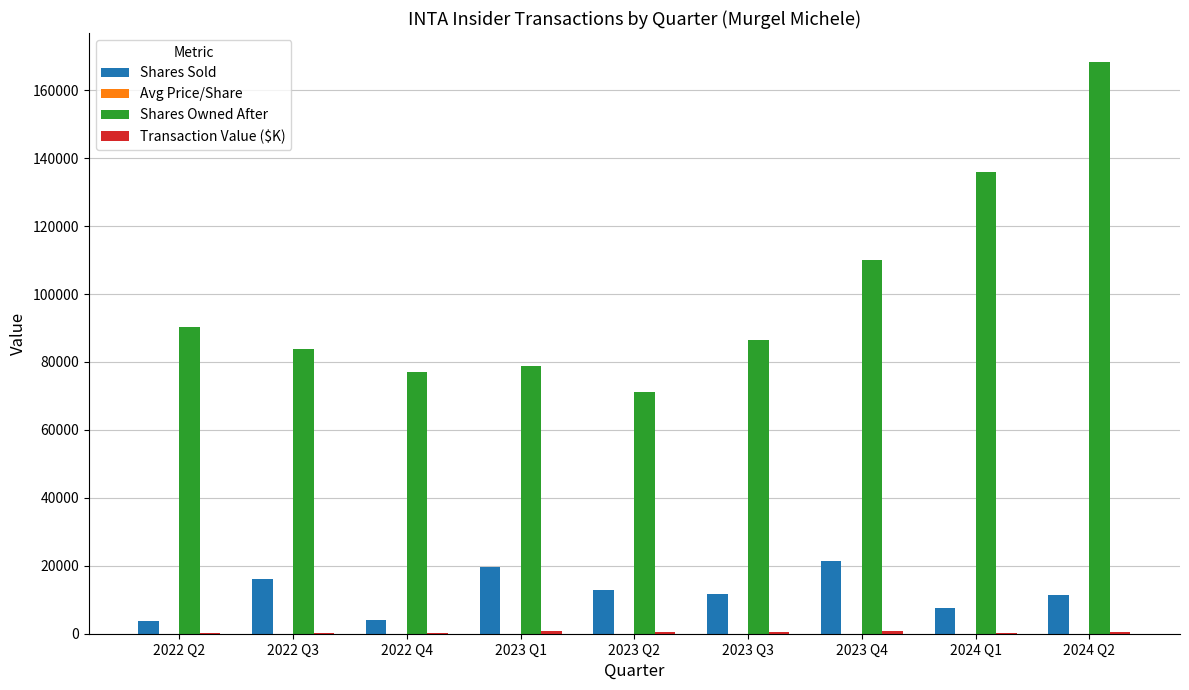

Which series has the largest total across all categories?

Shares Owned After